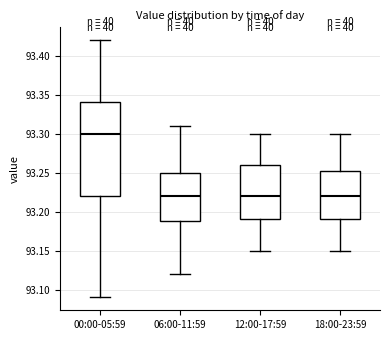

Reading left to right, read every box against the y-axis: the position of its median line, the range the box covers, and the ends of its whiskers. The values are not printed on the chart, so give them approximately, as read against the axis.

00:00-05:59: median 93.300, box 93.220 to 93.340, whiskers 93.090 to 93.420
06:00-11:59: median 93.220, box 93.190 to 93.250, whiskers 93.120 to 93.310
12:00-17:59: median 93.220, box 93.190 to 93.260, whiskers 93.150 to 93.300
18:00-23:59: median 93.220, box 93.190 to 93.255, whiskers 93.150 to 93.300